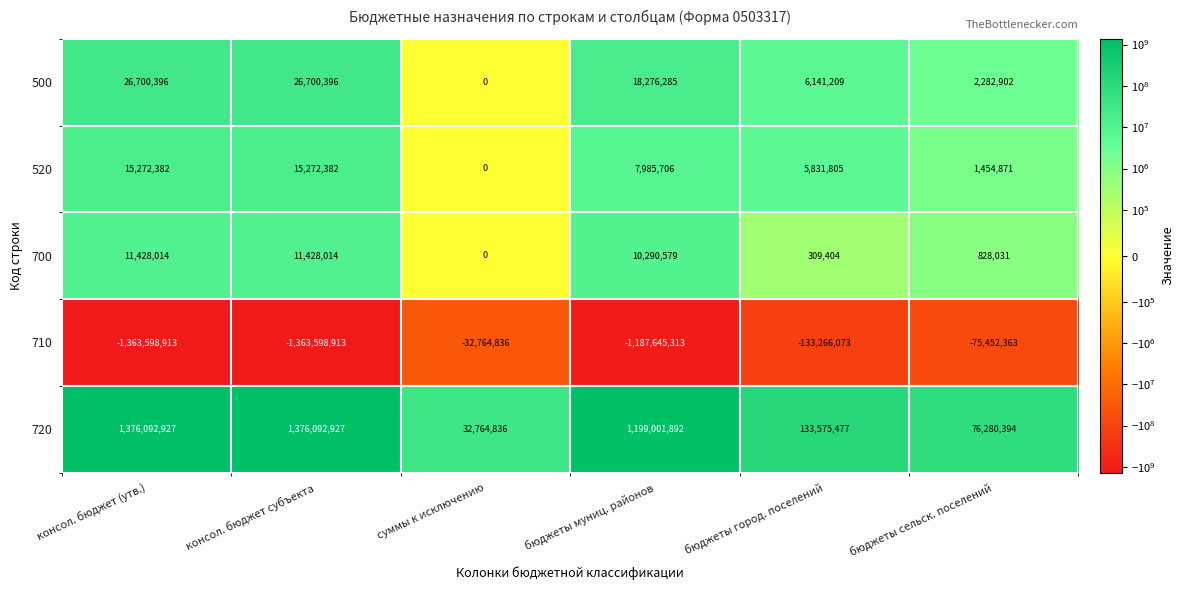

Which series has the largest total across all categories?

720